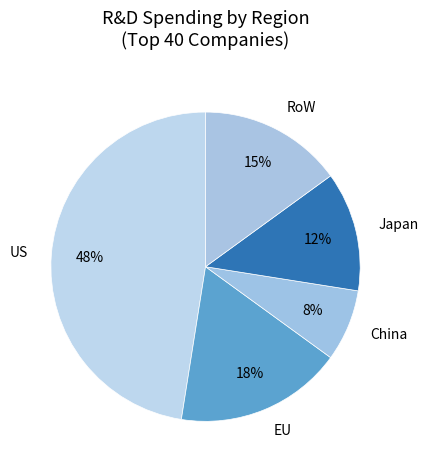

To the nearest percent, what is the difference between the largest and smallest slice percentages?

40%